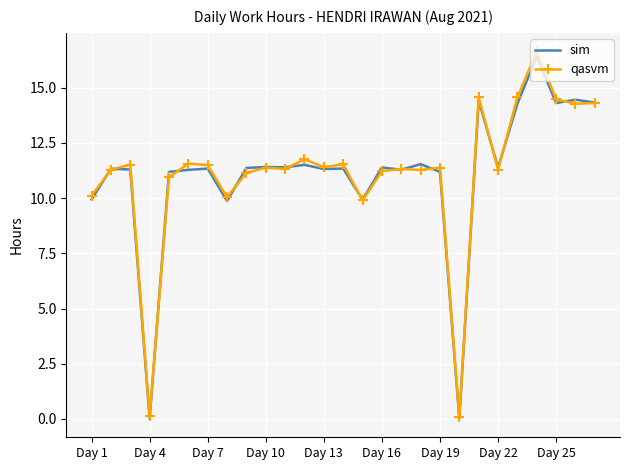

What is the maximum value for sim?

16.4